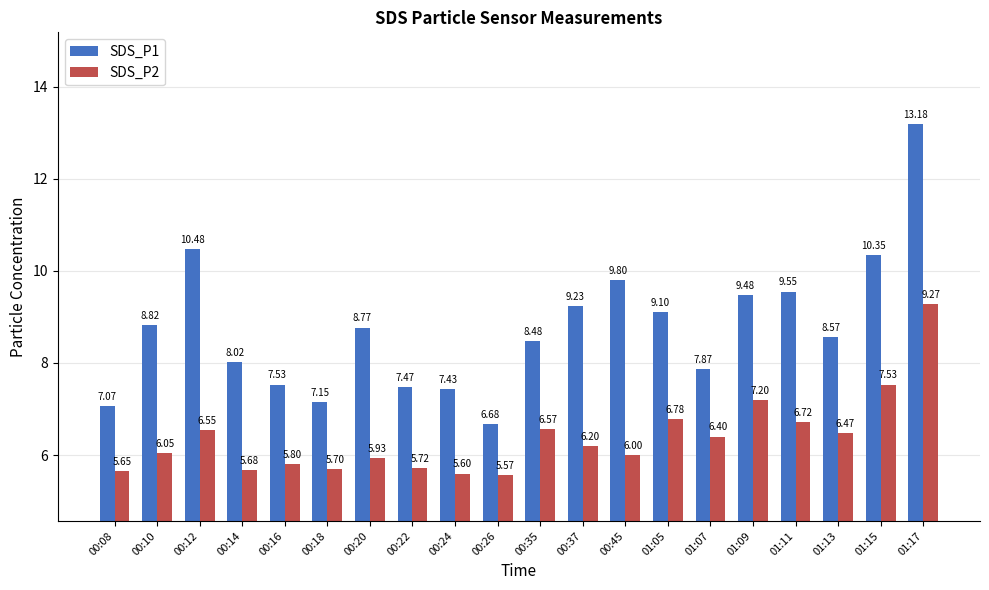

What is the difference between the SDS_P1 values at 00:26 and 01:09?

2.8